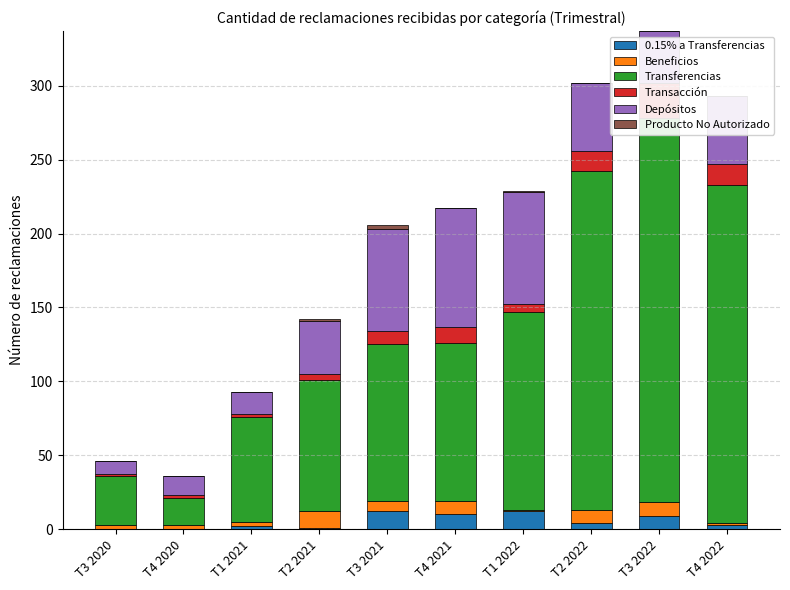

Which category has the highest value in the Transacción series?

T3 2022